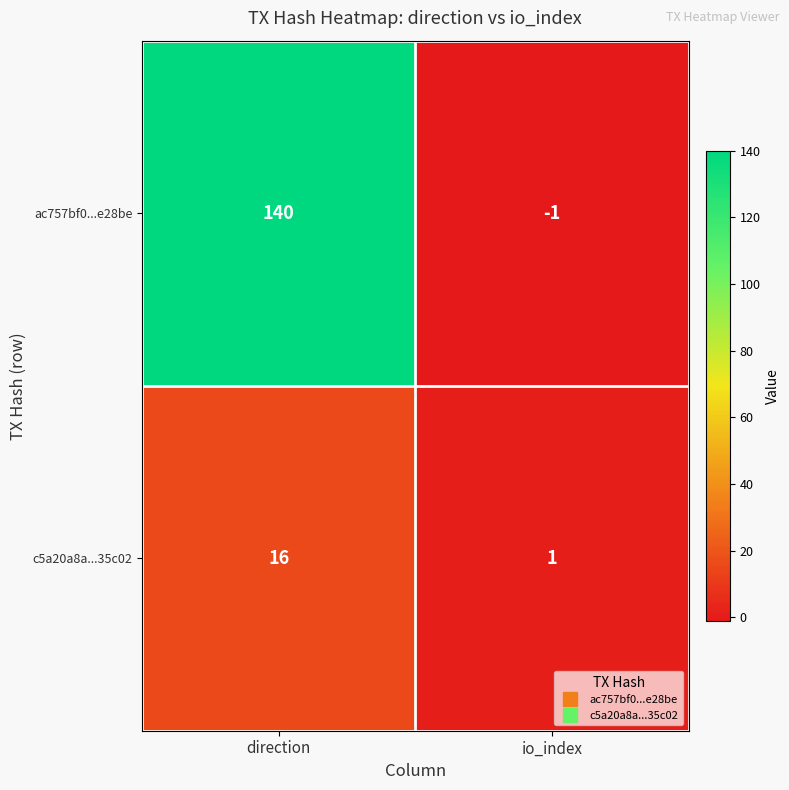

Reading right to left, transcribe all the data shown in this chart.

ac757bf0...e28be: -1	140
c5a20a8a...35c02: 1	16